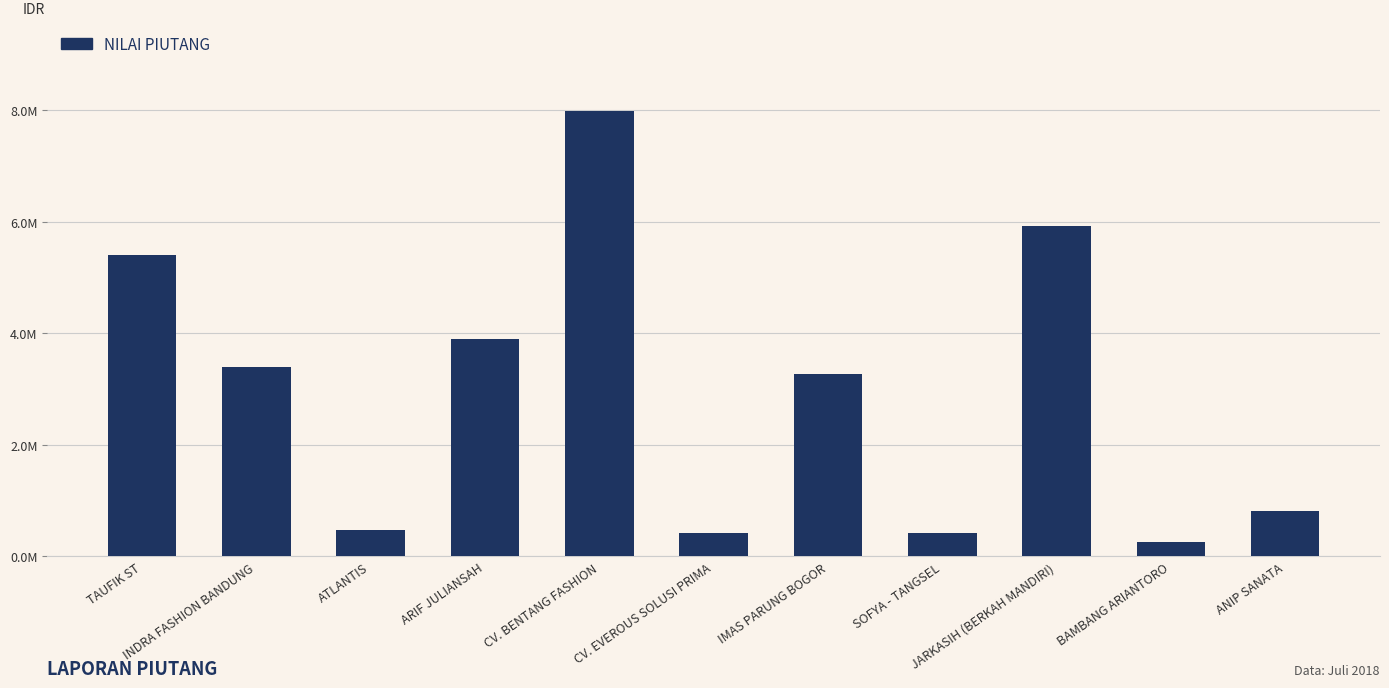

Are the bars horizontal?

No